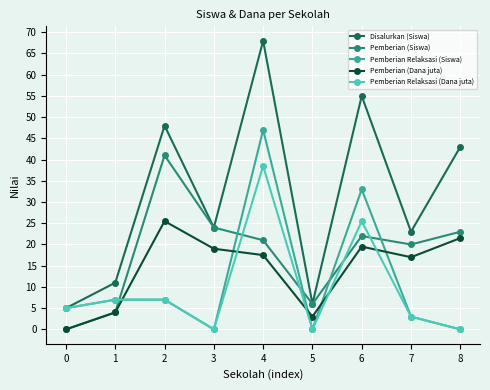

How many categories are shown in the chart?

9